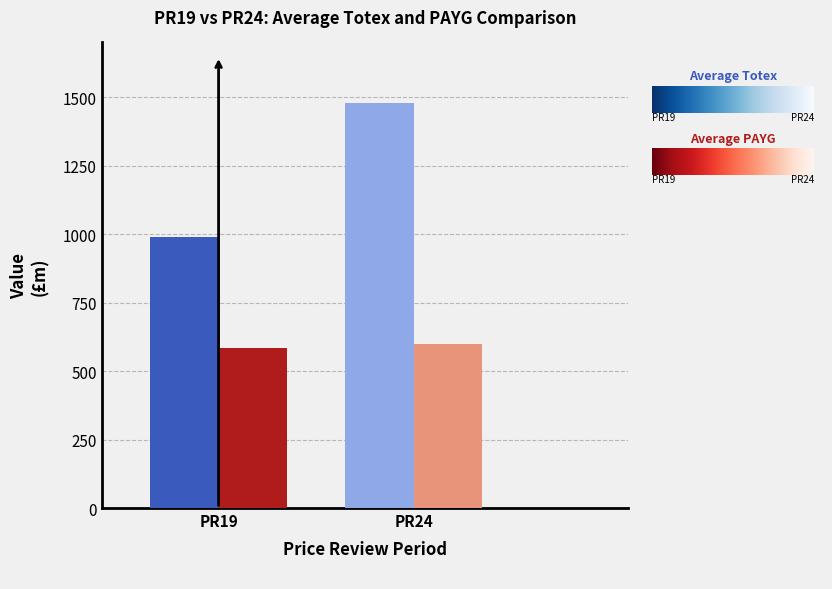

What is the spread (max minus min) of values at PR19?

402.0